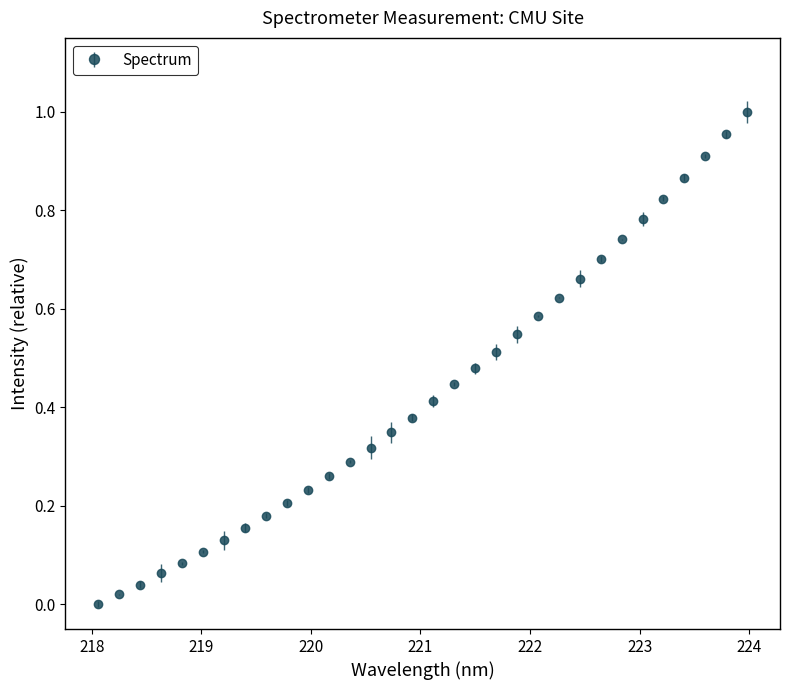

What is the sum of all values?

13.9